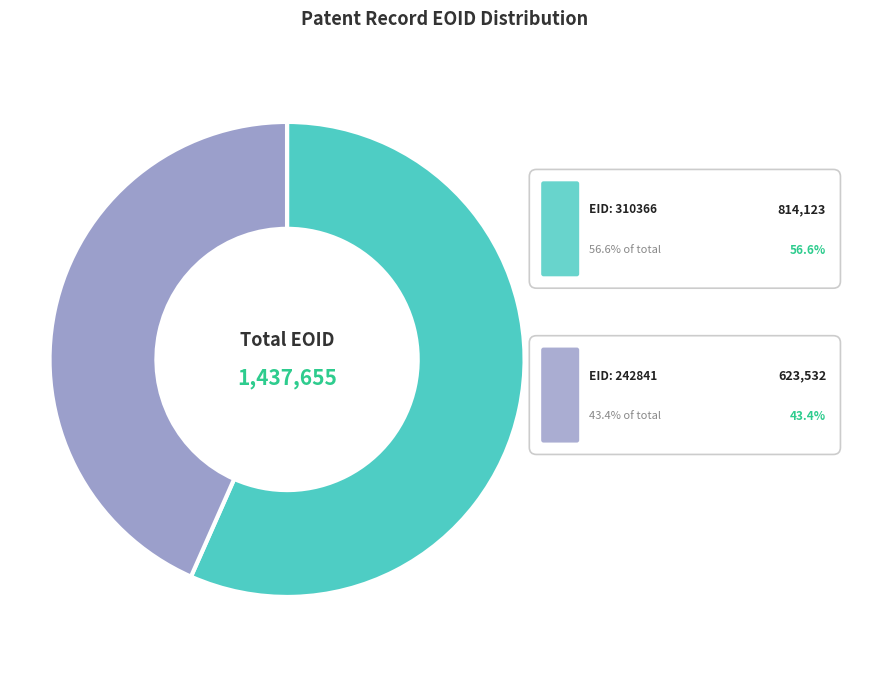

How many segments does this pie chart have?

2